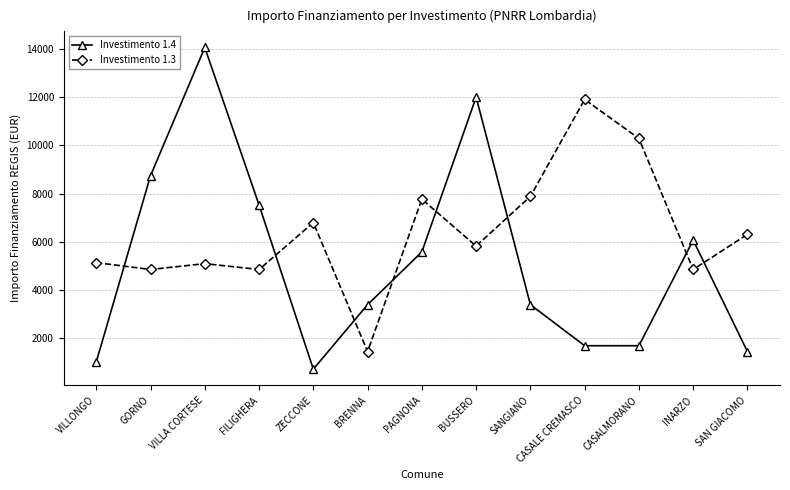

Which series has the largest total across all categories?

Investimento 1.3